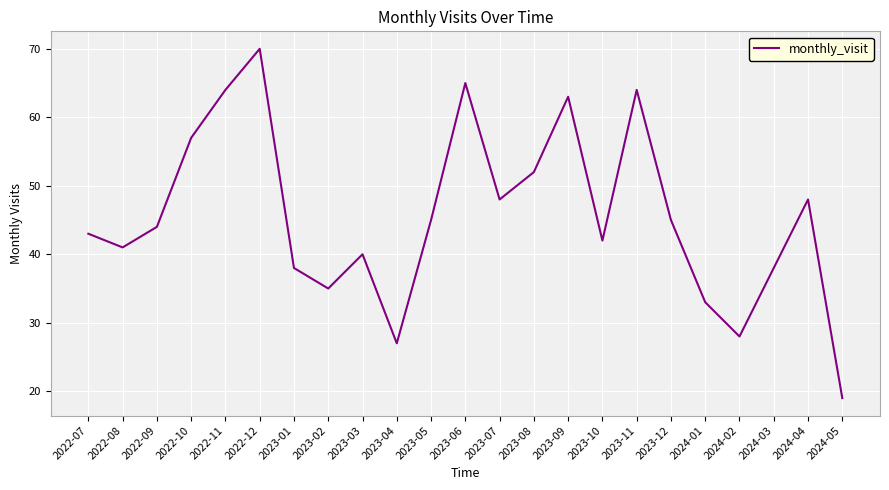

How many values are below 44?

11